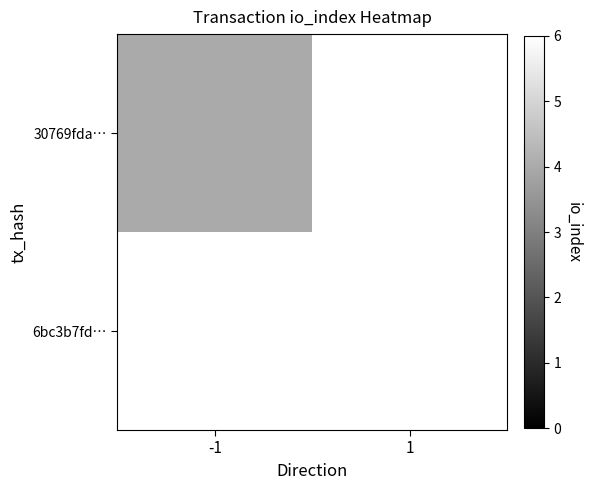

At -1, list the series in order from largest to smallest.

30769fda…, 6bc3b7fd…